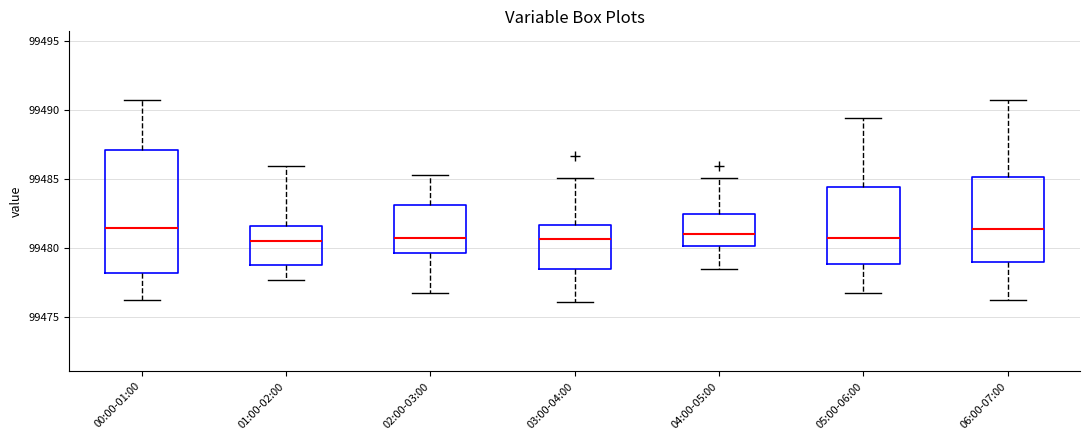

Reading left to right, transcribe this box plot: for each box, give where its median line is, the range the box spans, and where its two whiskers end, as read against the y-axis. The values are not printed on the chart, so give them approximately, as read against the axis.

00:00-01:00: median 99481.5, box 99478.0 to 99487.0, whiskers 99476.5 to 99490.5
01:00-02:00: median 99480.5, box 99479.0 to 99481.5, whiskers 99477.5 to 99486.0
02:00-03:00: median 99481.0, box 99479.5 to 99483.0, whiskers 99477.0 to 99485.5
03:00-04:00: median 99480.5, box 99478.5 to 99481.5, whiskers 99476.0 to 99485.0
04:00-05:00: median 99481.0, box 99480.0 to 99482.5, whiskers 99478.5 to 99485.0
05:00-06:00: median 99481.0, box 99479.0 to 99484.5, whiskers 99477.0 to 99489.5
06:00-07:00: median 99481.5, box 99479.0 to 99485.0, whiskers 99476.5 to 99490.5